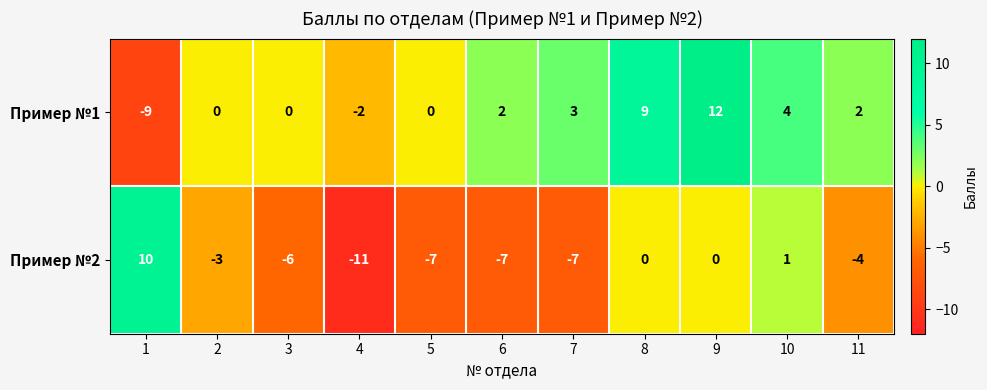

What is the total value across all series at 3?

-6